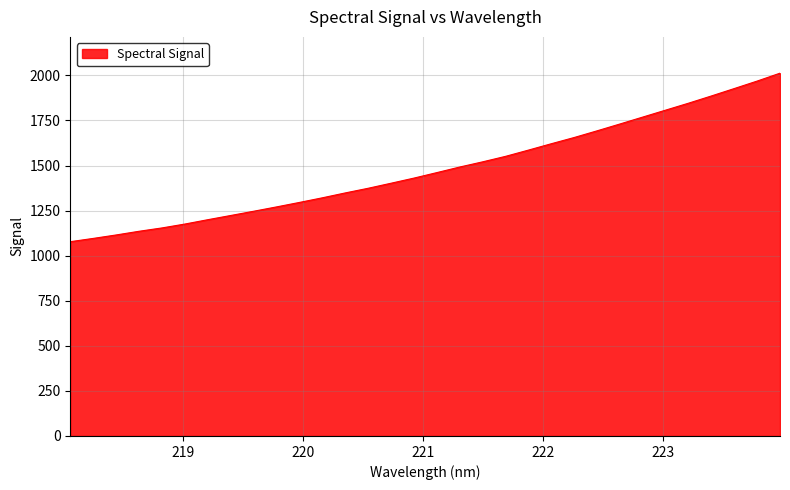

What is the minimum value shown in the chart?

1077.5